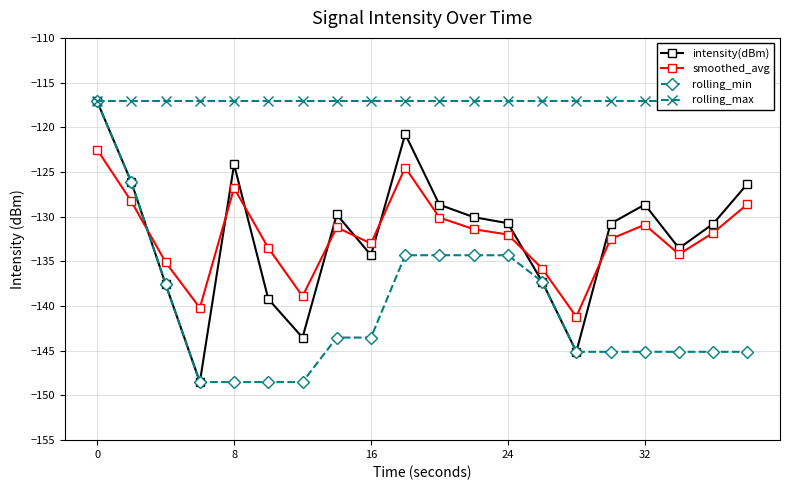

True or false: rolling_min has more than 0 interior local peaks.

False